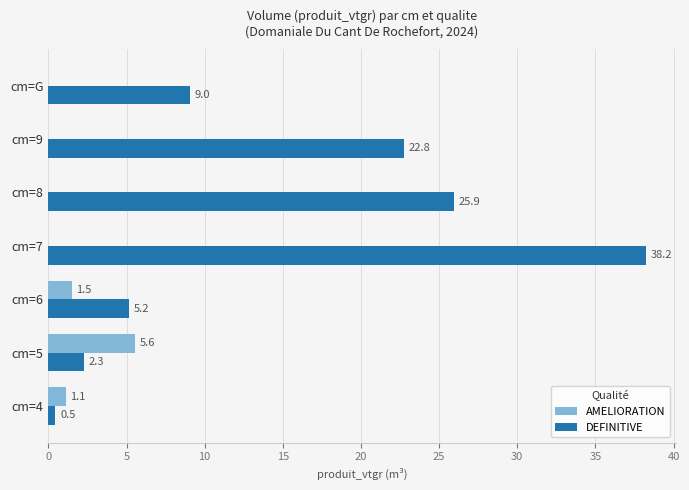

Count the number of data series in this chart.

2